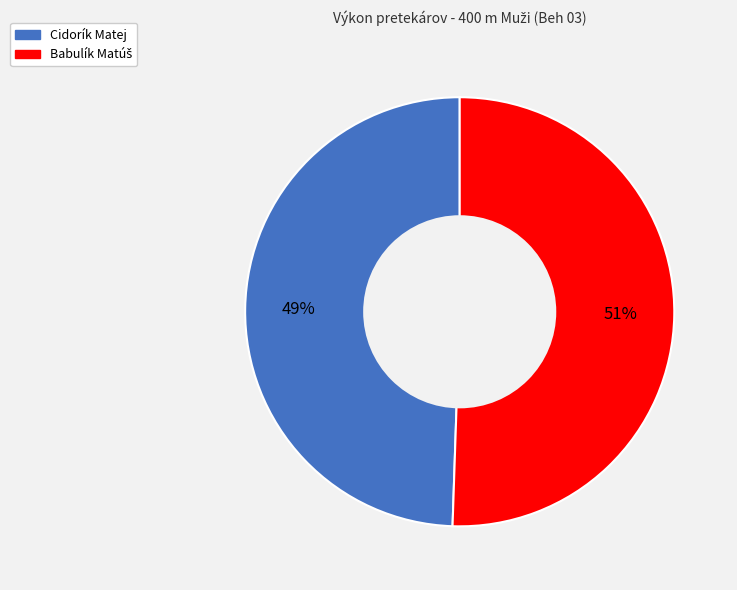

Does any single category account for the majority?

Yes